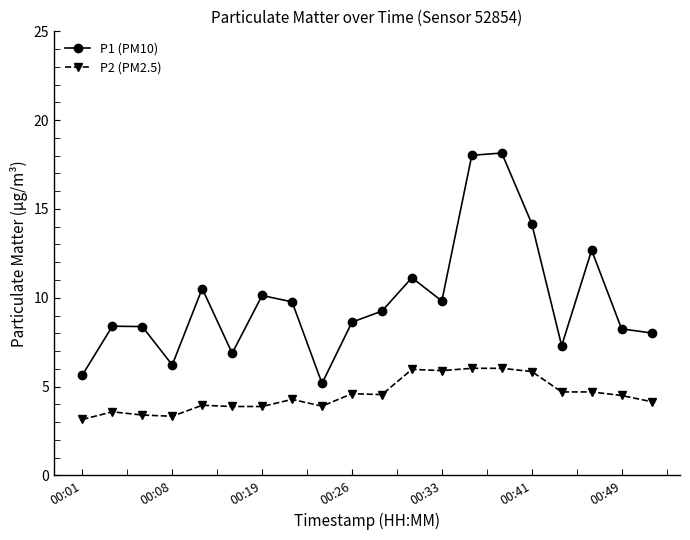

In P1 (PM10), how many points are lower than both neighbors (excluding endpoints)?

5